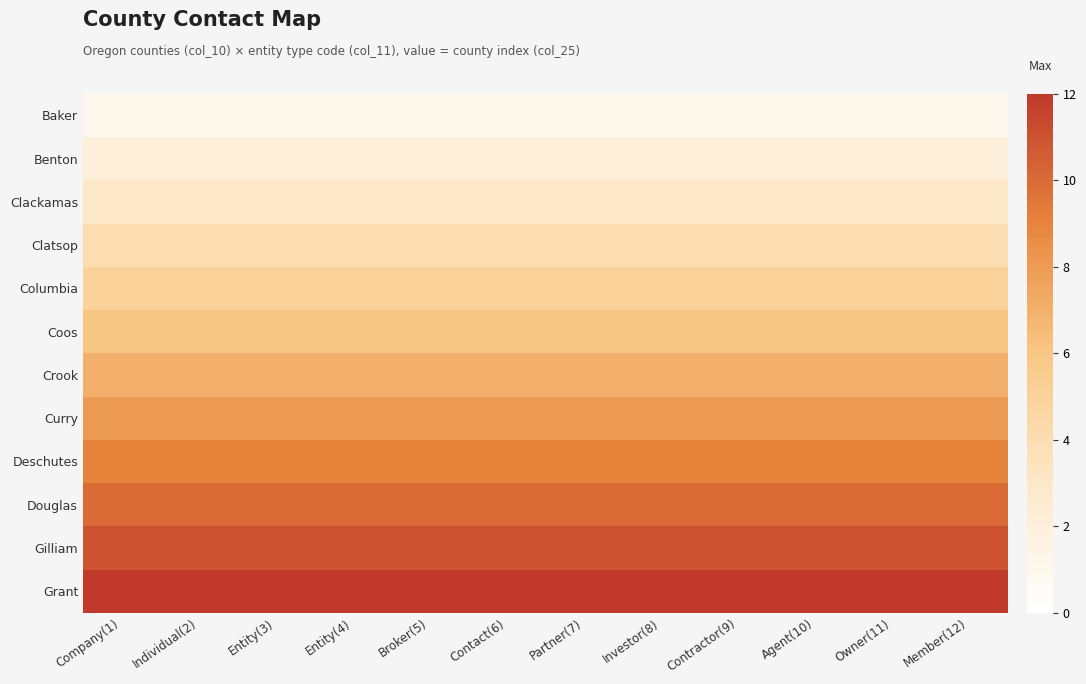

Reading right to left, extract all data points from this chart.

Baker: Member(12)=1	Owner(11)=1	Agent(10)=1	Contractor(9)=1	Investor(8)=1	Partner(7)=1	Contact(6)=1	Broker(5)=1	Entity(4)=1	Entity(3)=1	Individual(2)=1	Company(1)=1
Benton: Member(12)=2	Owner(11)=2	Agent(10)=2	Contractor(9)=2	Investor(8)=2	Partner(7)=2	Contact(6)=2	Broker(5)=2	Entity(4)=2	Entity(3)=2	Individual(2)=2	Company(1)=2
Clackamas: Member(12)=3	Owner(11)=3	Agent(10)=3	Contractor(9)=3	Investor(8)=3	Partner(7)=3	Contact(6)=3	Broker(5)=3	Entity(4)=3	Entity(3)=3	Individual(2)=3	Company(1)=3
Clatsop: Member(12)=4	Owner(11)=4	Agent(10)=4	Contractor(9)=4	Investor(8)=4	Partner(7)=4	Contact(6)=4	Broker(5)=4	Entity(4)=4	Entity(3)=4	Individual(2)=4	Company(1)=4
Columbia: Member(12)=5	Owner(11)=5	Agent(10)=5	Contractor(9)=5	Investor(8)=5	Partner(7)=5	Contact(6)=5	Broker(5)=5	Entity(4)=5	Entity(3)=5	Individual(2)=5	Company(1)=5
Coos: Member(12)=6	Owner(11)=6	Agent(10)=6	Contractor(9)=6	Investor(8)=6	Partner(7)=6	Contact(6)=6	Broker(5)=6	Entity(4)=6	Entity(3)=6	Individual(2)=6	Company(1)=6
Crook: Member(12)=7	Owner(11)=7	Agent(10)=7	Contractor(9)=7	Investor(8)=7	Partner(7)=7	Contact(6)=7	Broker(5)=7	Entity(4)=7	Entity(3)=7	Individual(2)=7	Company(1)=7
Curry: Member(12)=8	Owner(11)=8	Agent(10)=8	Contractor(9)=8	Investor(8)=8	Partner(7)=8	Contact(6)=8	Broker(5)=8	Entity(4)=8	Entity(3)=8	Individual(2)=8	Company(1)=8
Deschutes: Member(12)=9	Owner(11)=9	Agent(10)=9	Contractor(9)=9	Investor(8)=9	Partner(7)=9	Contact(6)=9	Broker(5)=9	Entity(4)=9	Entity(3)=9	Individual(2)=9	Company(1)=9
Douglas: Member(12)=10	Owner(11)=10	Agent(10)=10	Contractor(9)=10	Investor(8)=10	Partner(7)=10	Contact(6)=10	Broker(5)=10	Entity(4)=10	Entity(3)=10	Individual(2)=10	Company(1)=10
Gilliam: Member(12)=11	Owner(11)=11	Agent(10)=11	Contractor(9)=11	Investor(8)=11	Partner(7)=11	Contact(6)=11	Broker(5)=11	Entity(4)=11	Entity(3)=11	Individual(2)=11	Company(1)=11
Grant: Member(12)=12	Owner(11)=12	Agent(10)=12	Contractor(9)=12	Investor(8)=12	Partner(7)=12	Contact(6)=12	Broker(5)=12	Entity(4)=12	Entity(3)=12	Individual(2)=12	Company(1)=12